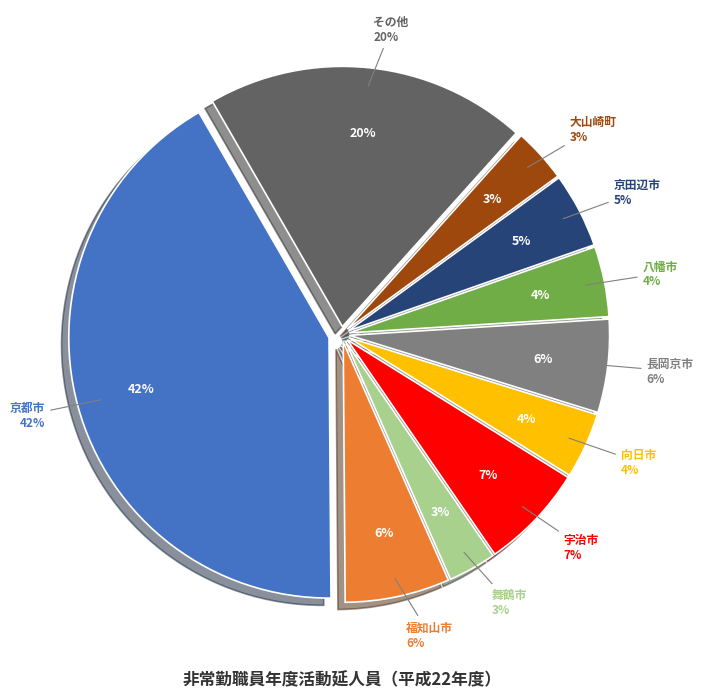

Which slice is the largest?

京都市